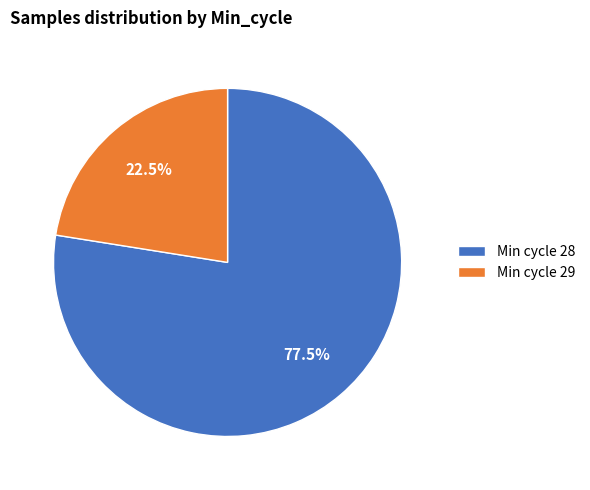

How many segments does this pie chart have?

2